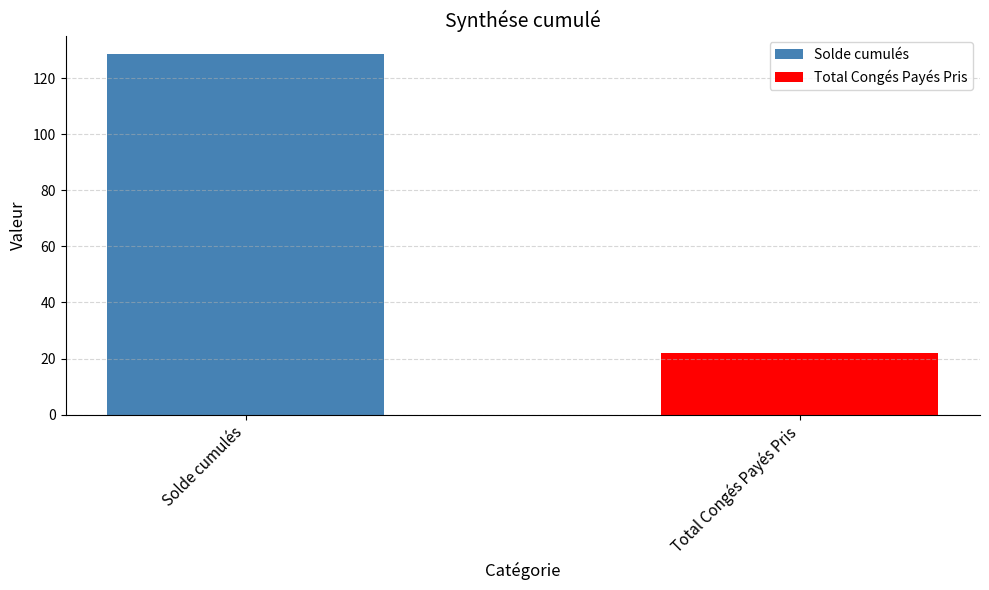

How many data points does each series have?

1